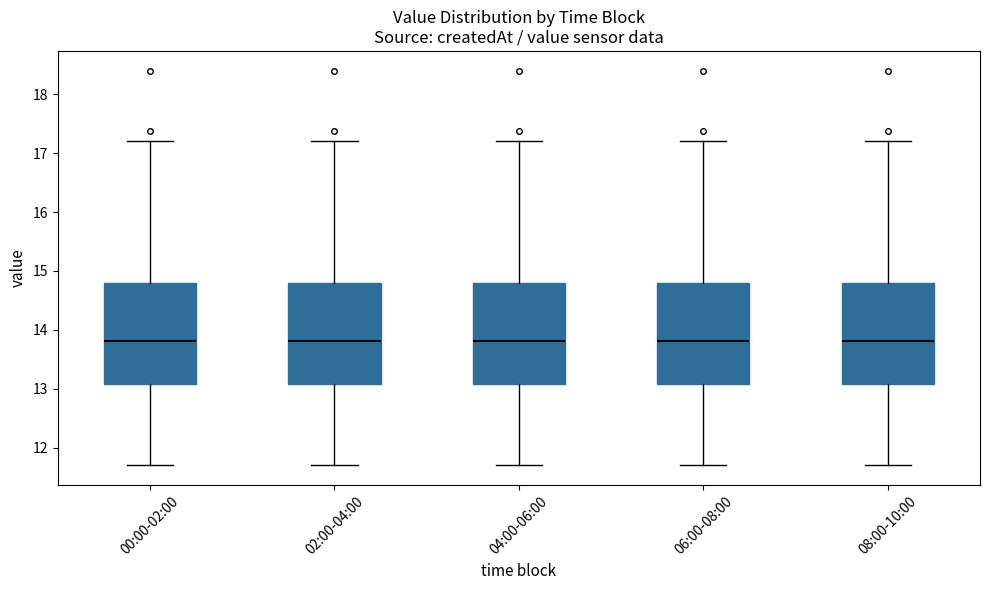

Where is the lower edge of the box for 04:00-06:00 on the y-axis? The values are not printed on the chart, so give them approximately, as read against the axis.

13.1